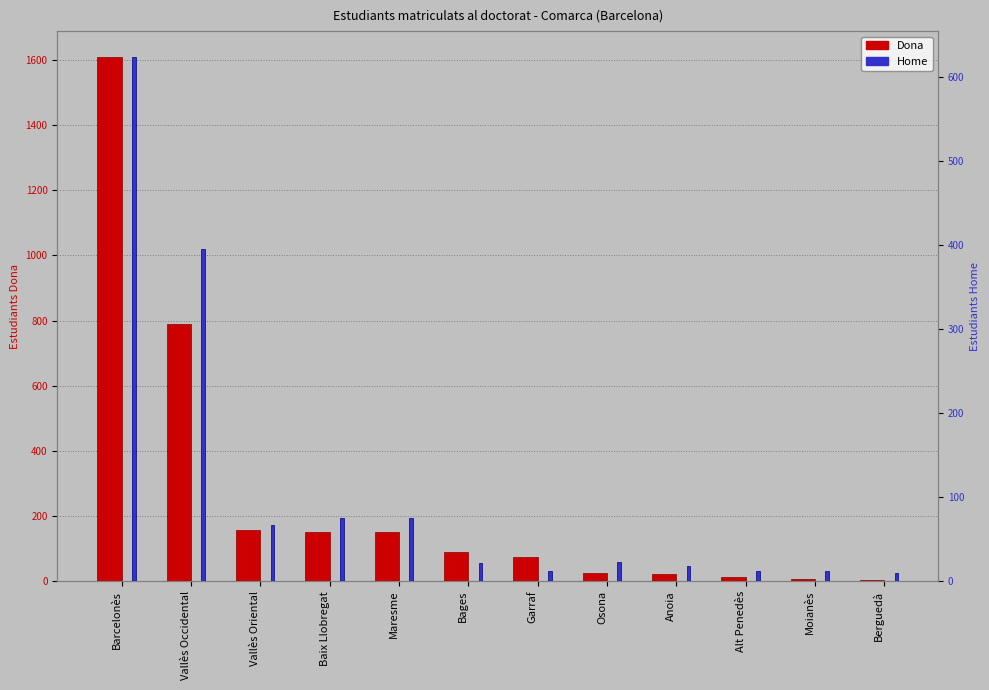

What is the difference between the second highest and minimum values in the Dona series?

783